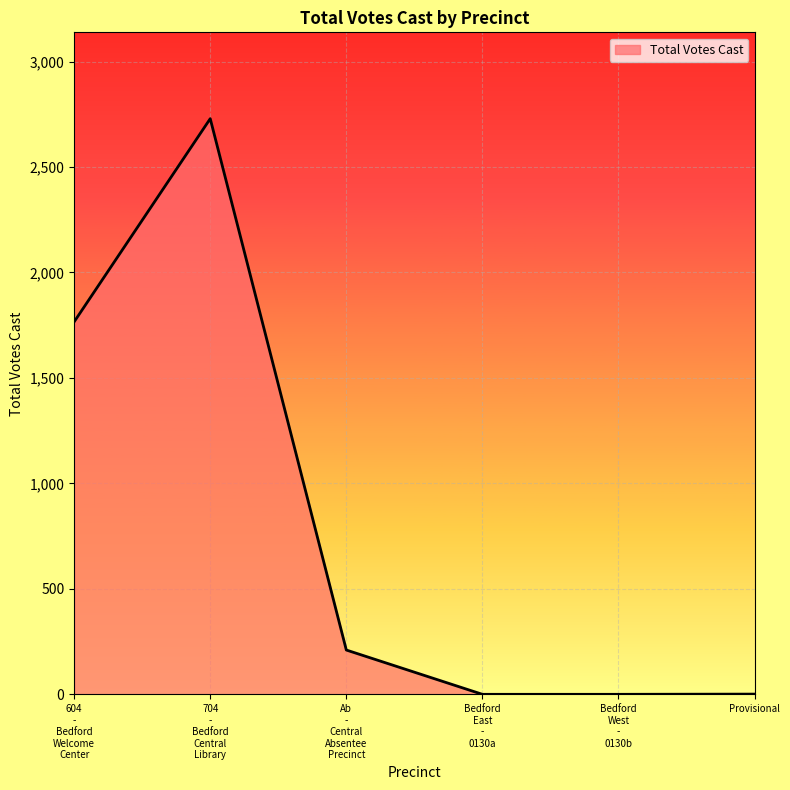

True or false: there are more than 0 points higher than both neighbors.

True